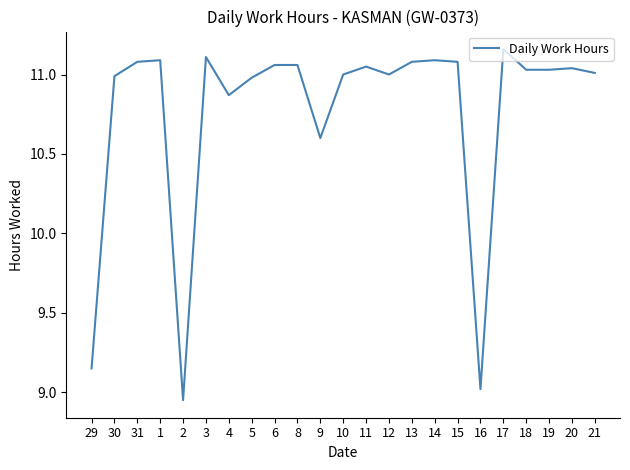

What is the sum of the values at 1 and 4?

22.0